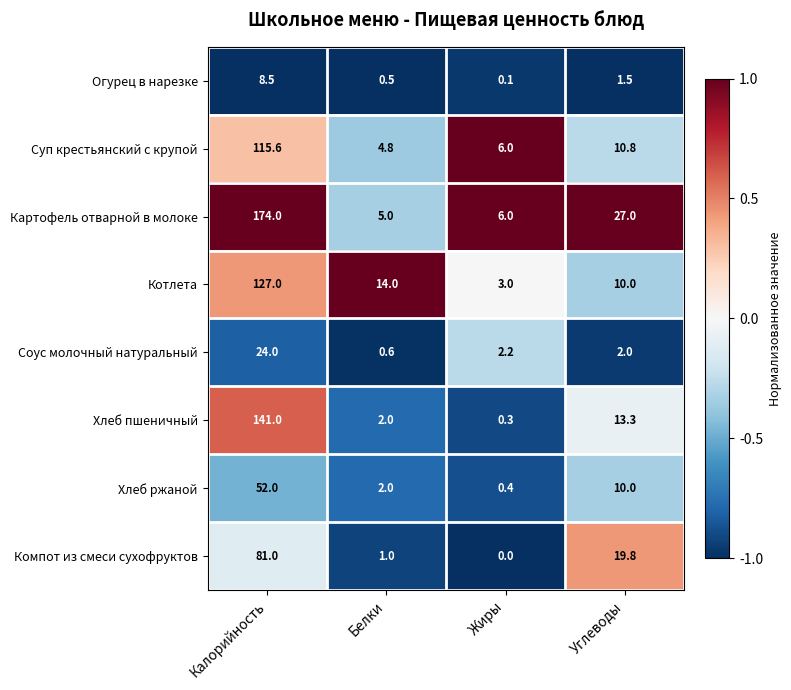

Which series has the largest total across all categories?

Картофель отварной в молоке